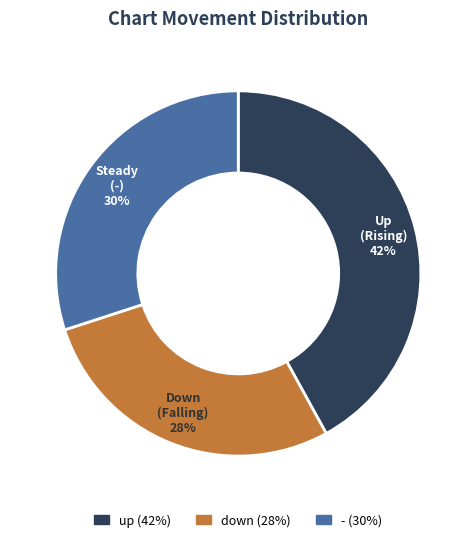

To the nearest percent, what portion does down represent?

28%